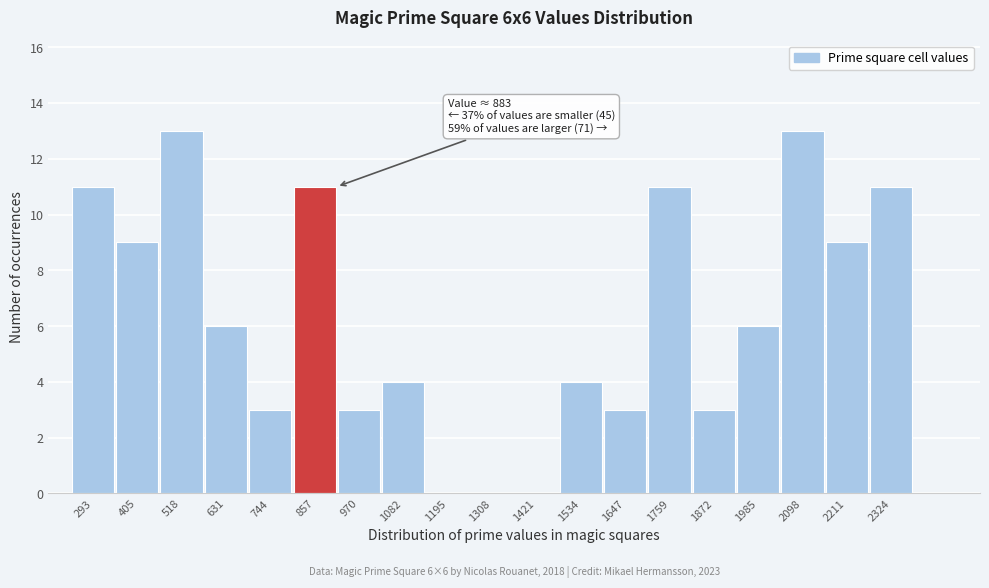

Reading left to right, list all the values displayed in this chart.

293=11	405=9	518=13	631=6	744=3	857=11	970=3	1082=4	1195=0	1308=0	1421=0	1534=4	1647=3	1759=11	1872=3	1985=6	2098=13	2211=9	2324=11